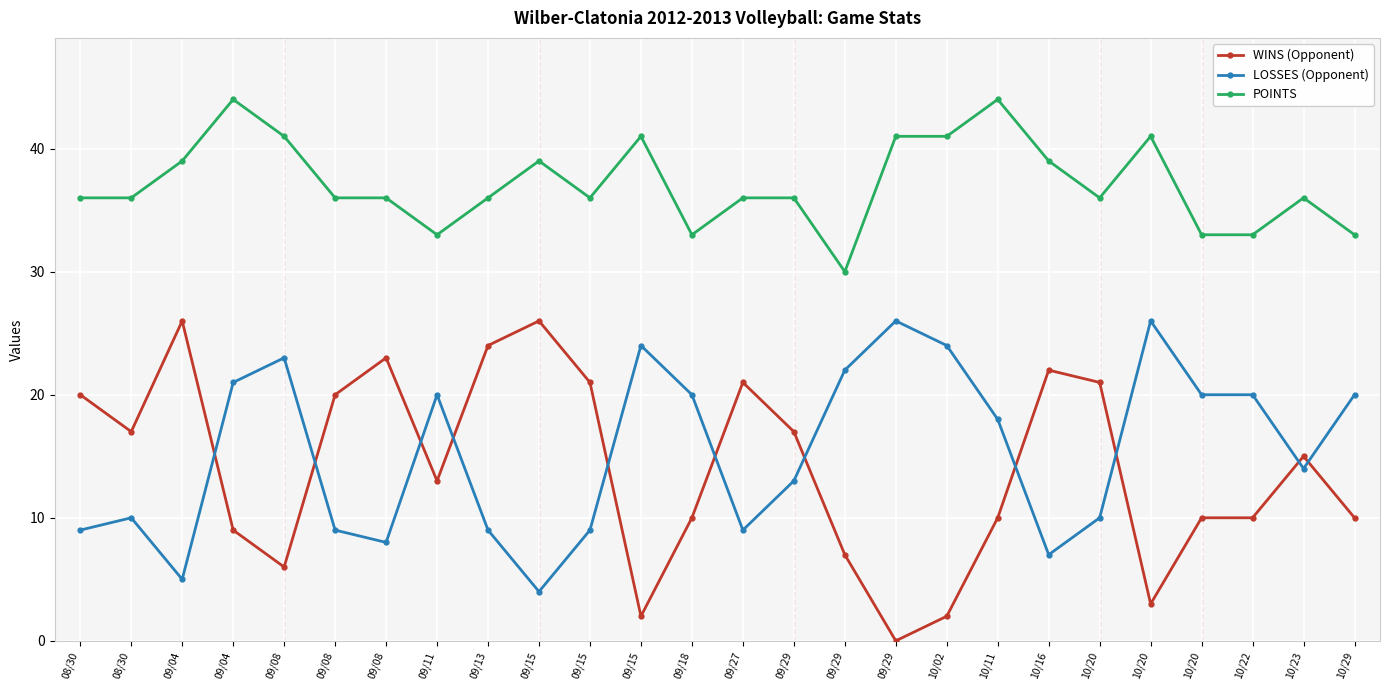

How many lines are shown in the chart?

3